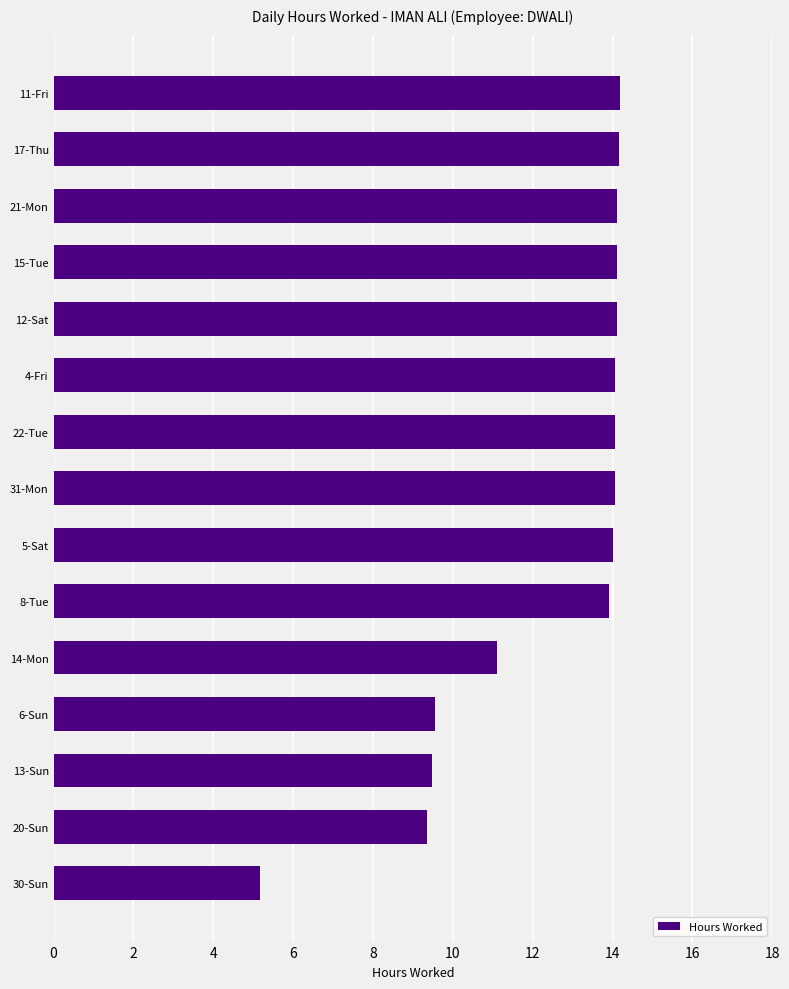

What is the greatest value displayed?

14.2